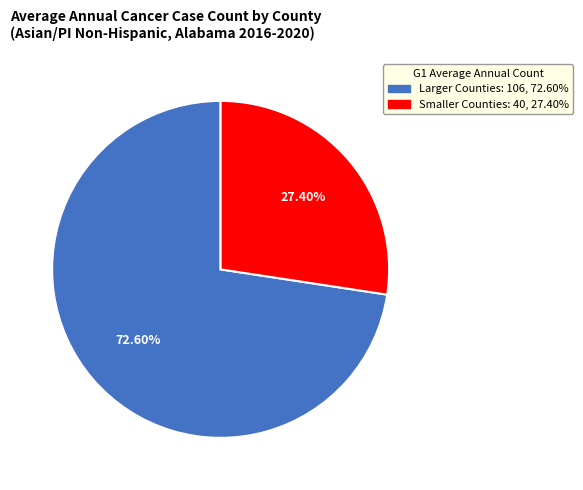

Is there any slice that represents more than half of the pie?

Yes